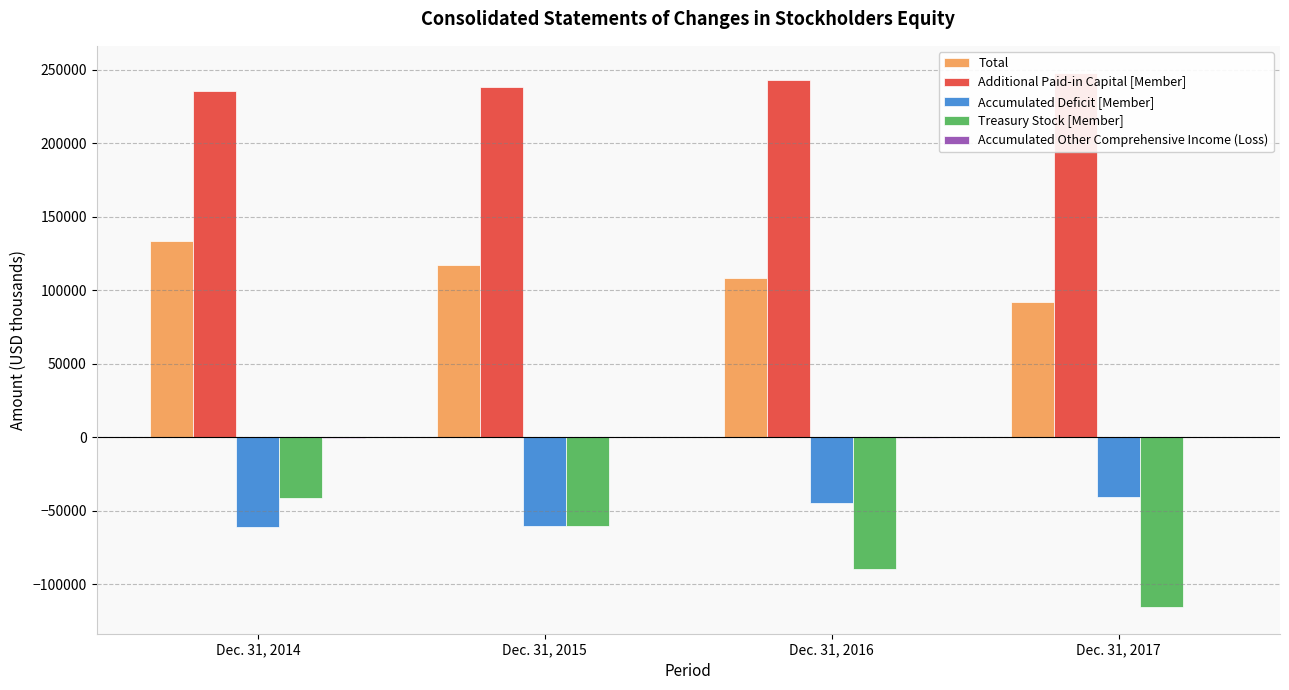

At Dec. 31, 2014, list the series in order from smallest to largest.

Accumulated Deficit [Member], Treasury Stock [Member], Accumulated Other Comprehensive Income (Loss), Total, Additional Paid-in Capital [Member]